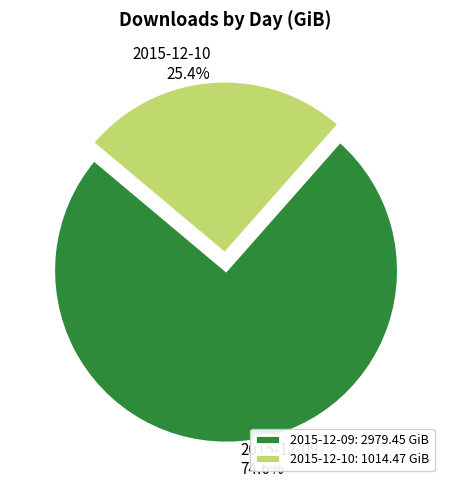

What is the majority slice?

2015-12-09